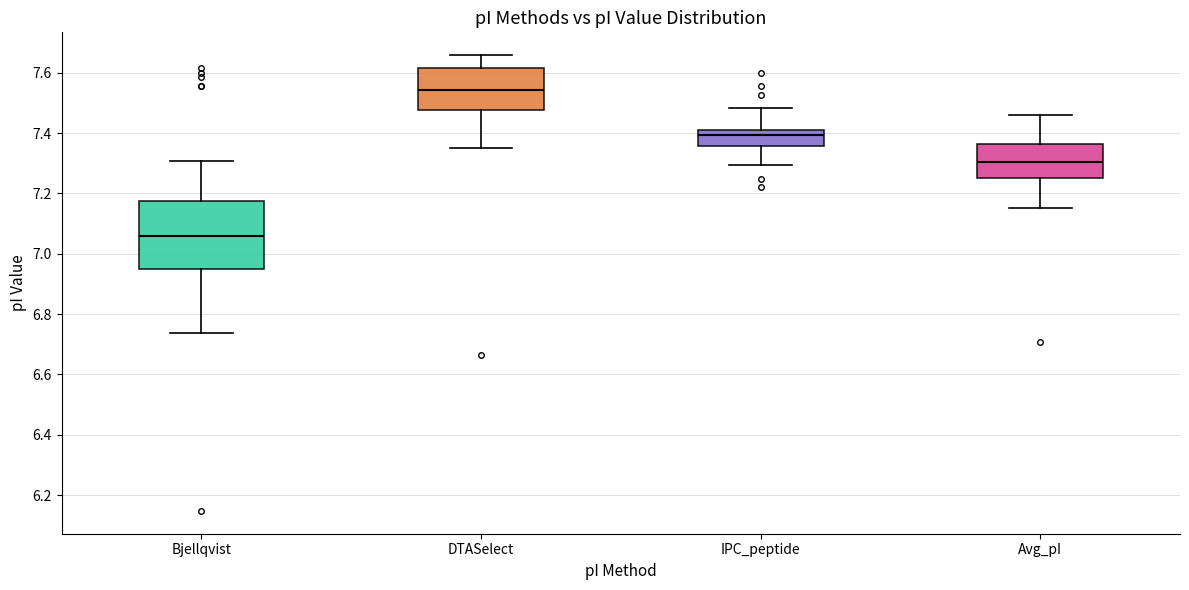

Reading left to right, read every box against the y-axis: the position of its median line, the range the box covers, and the ends of its whiskers. The values are not printed on the chart, so give them approximately, as read against the axis.

Bjellqvist: median 7.06, box 6.94 to 7.18, whiskers 6.74 to 7.30
DTASelect: median 7.54, box 7.48 to 7.62, whiskers 7.36 to 7.66
IPC_peptide: median 7.40, box 7.36 to 7.42, whiskers 7.30 to 7.48
Avg_pI: median 7.30, box 7.26 to 7.36, whiskers 7.16 to 7.46